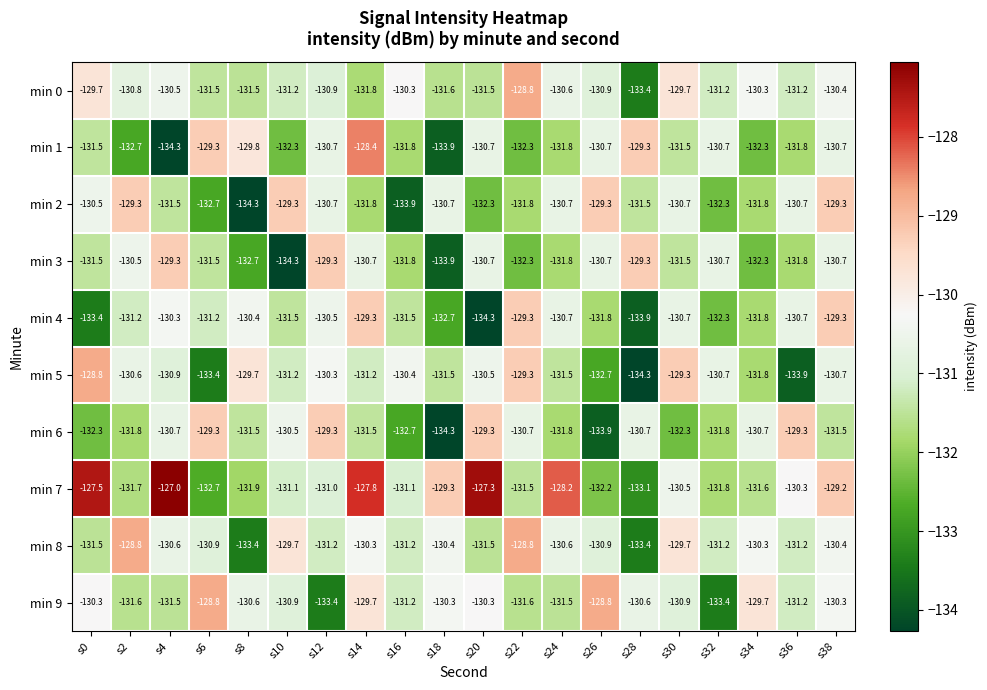

Is the value of min 2 at s34 greater than the value of min 0 at s22?

No